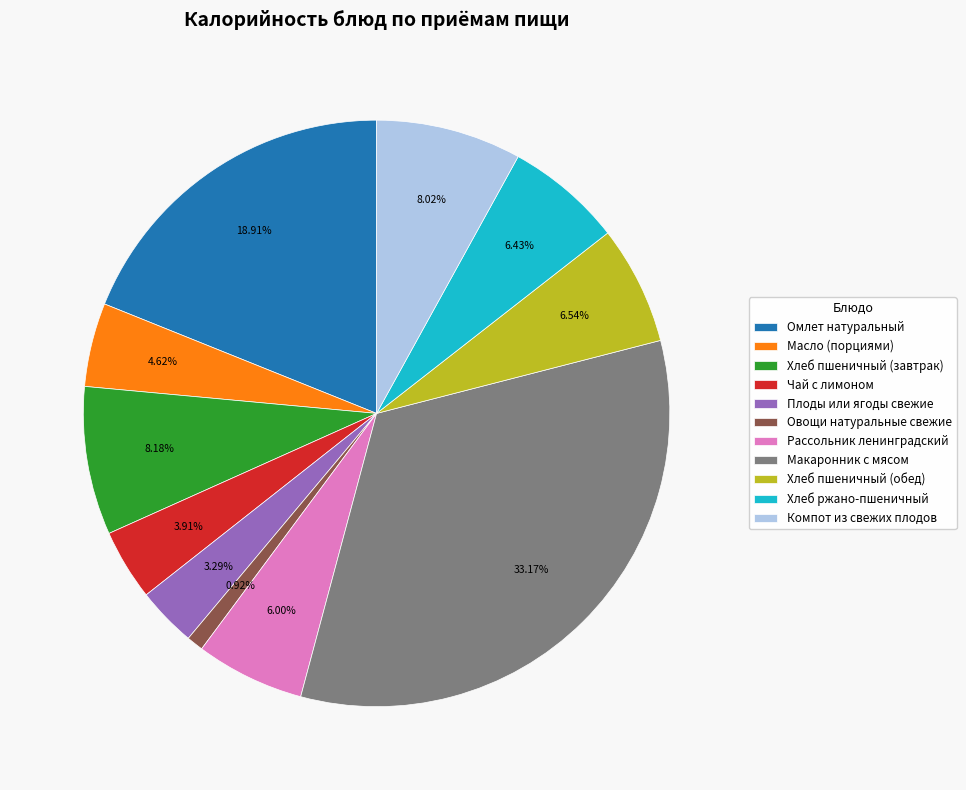

Count the number of slices in the pie.

11